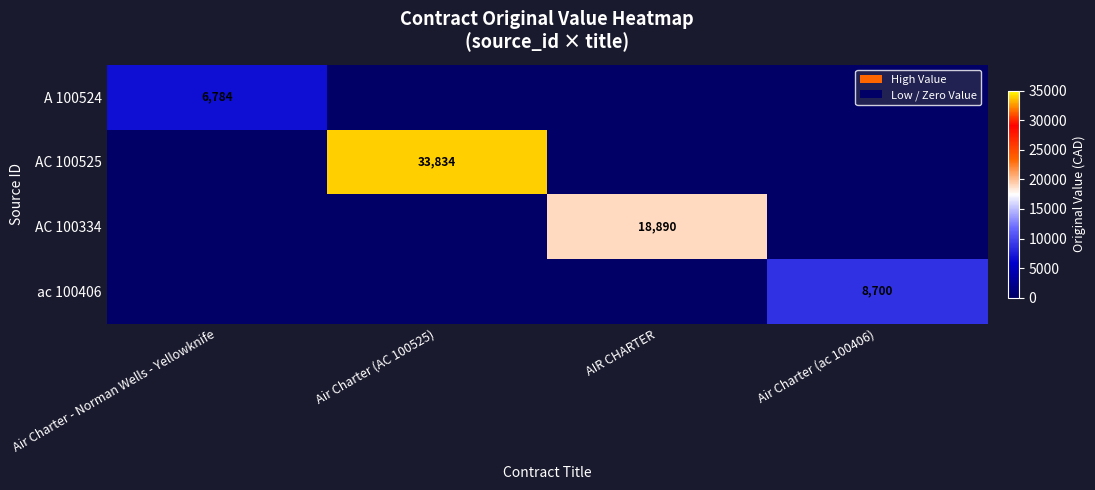

At how many categories does at least one series exceed 8584?

3